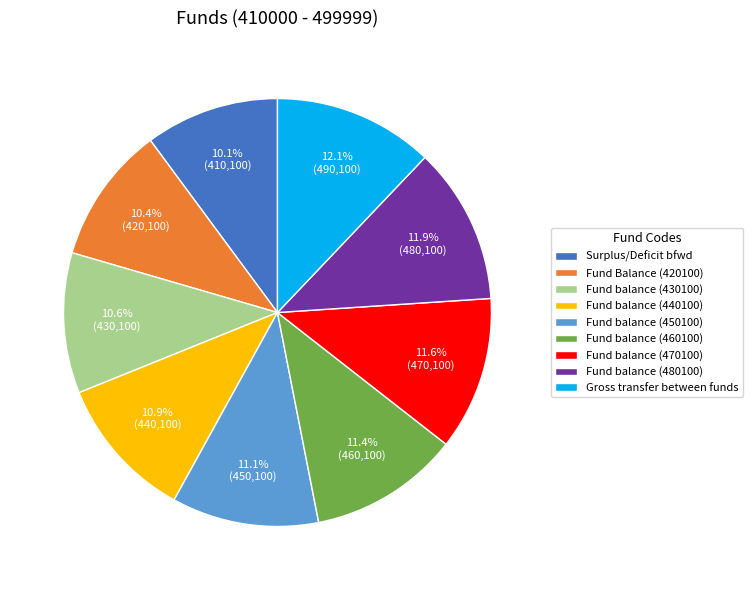

Approximately how many times larger is the value at Fund balance (440100) compared to Surplus/Deficit bfwd?

1.1